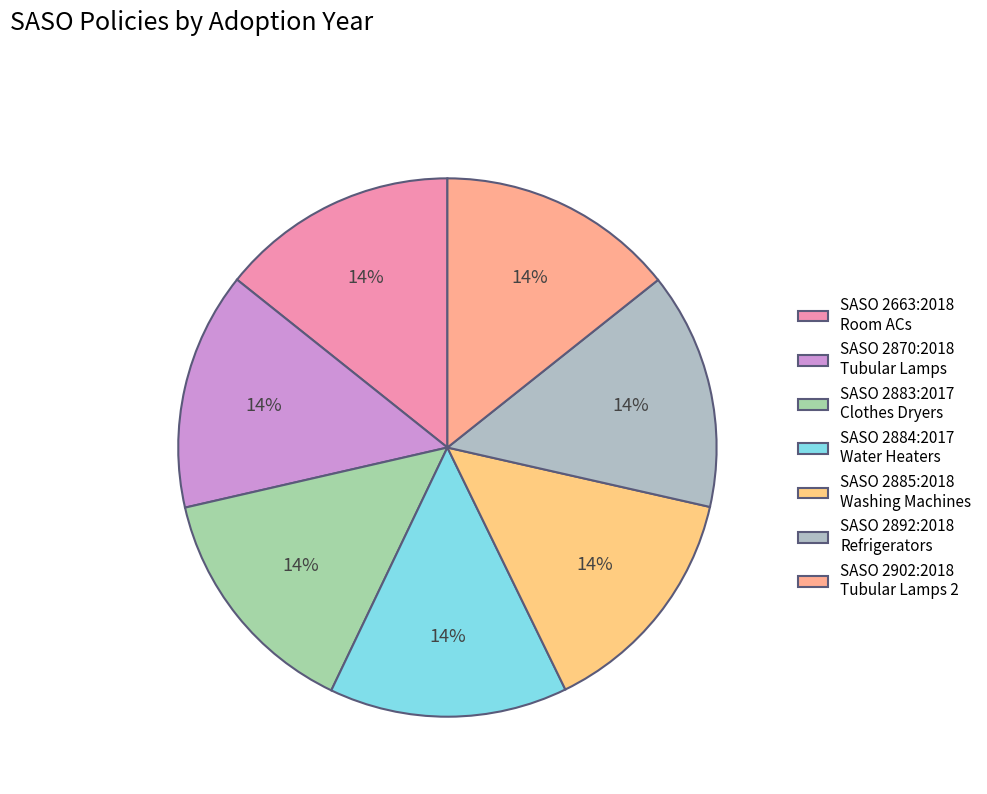

How many slices are in this pie chart?

7